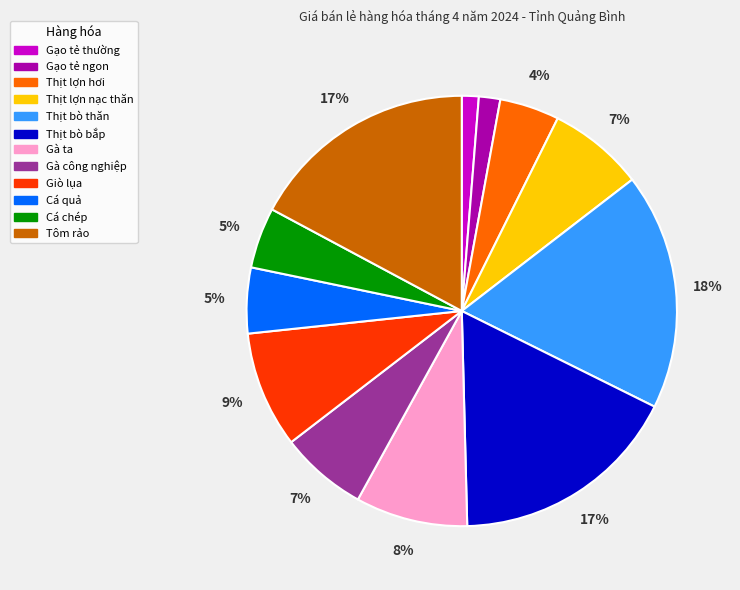

To the nearest percent, what is the difference between the Tôm rảo and Gà ta slice percentages?

9%